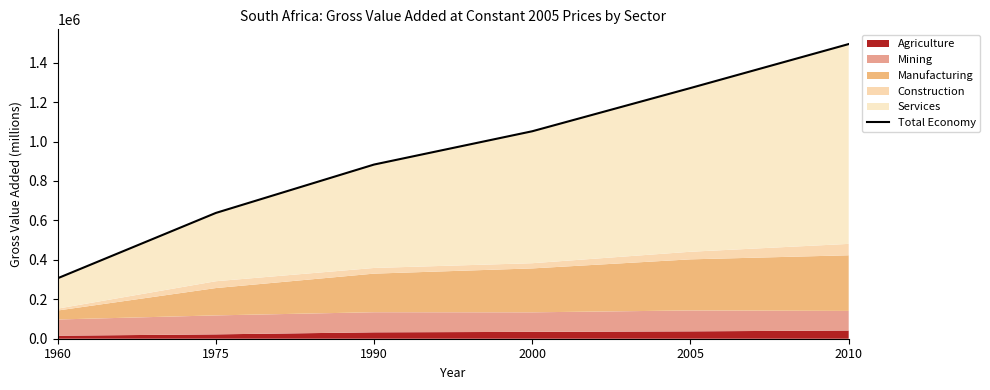

At which label is the value closest to 900377?

1990